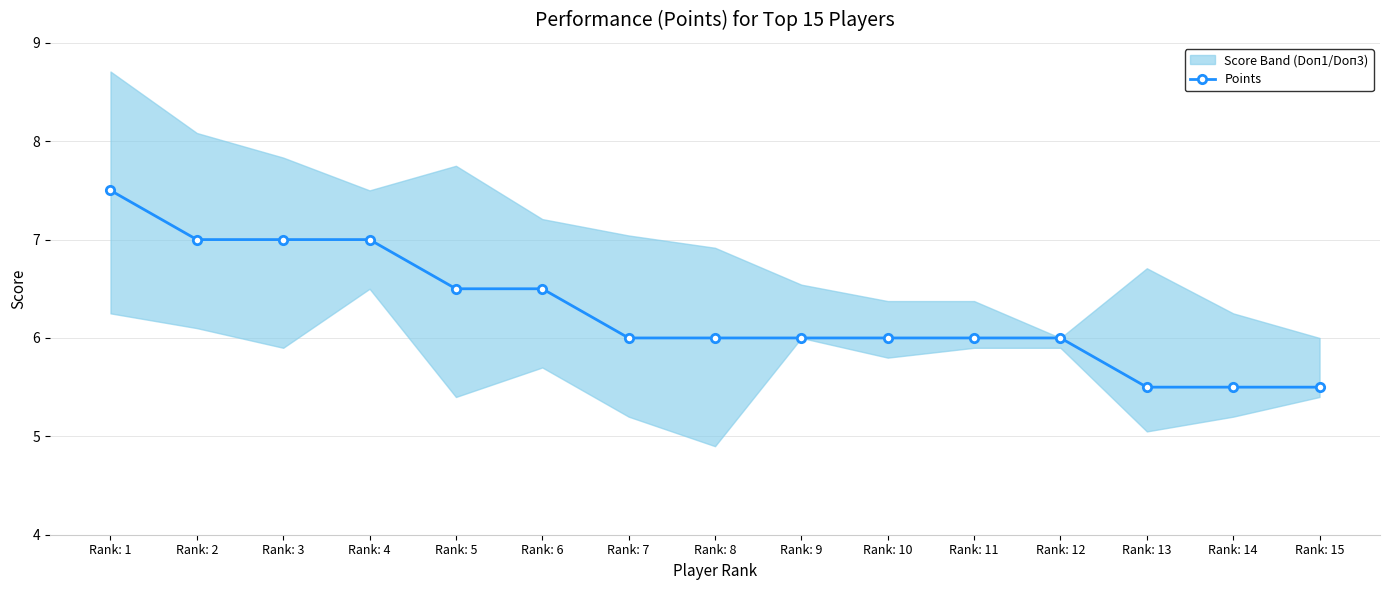

Reading right to left, what are all the values shown in this chart?

5.5	5.5	5.5	6.0	6.0	6.0	6.0	6.0	6.0	6.5	6.5	7.0	7.0	7.0	7.5